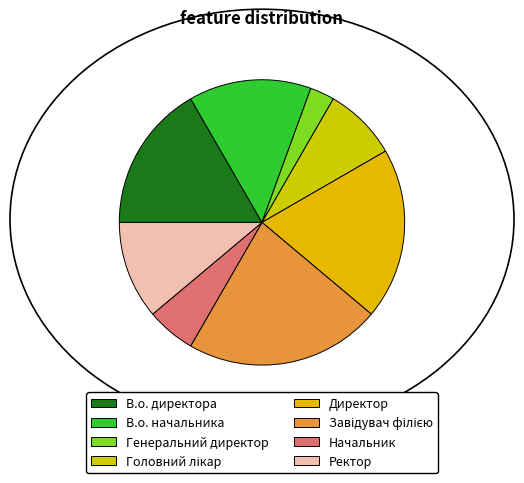

What is the ratio of the value at В.о. начальника to the value at Головний лікар?

1.7